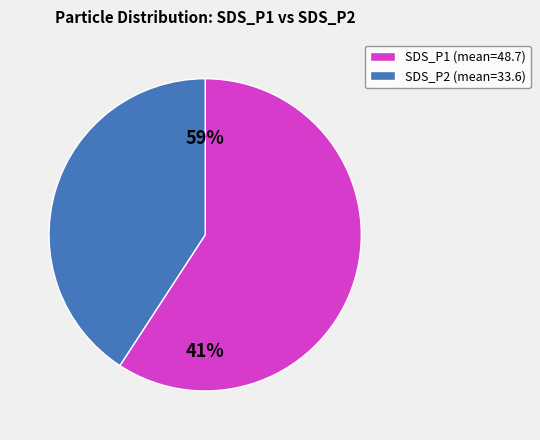

Does SDS_P1 represent more than half of the total?

Yes